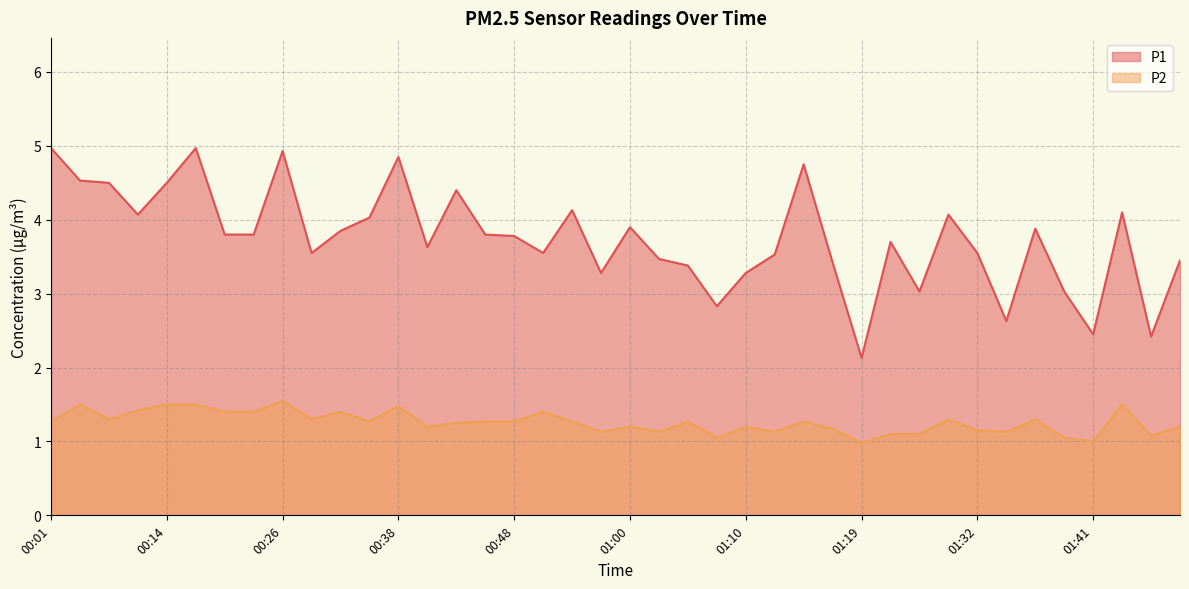

True or false: P1 and P2 cross at least once.

False